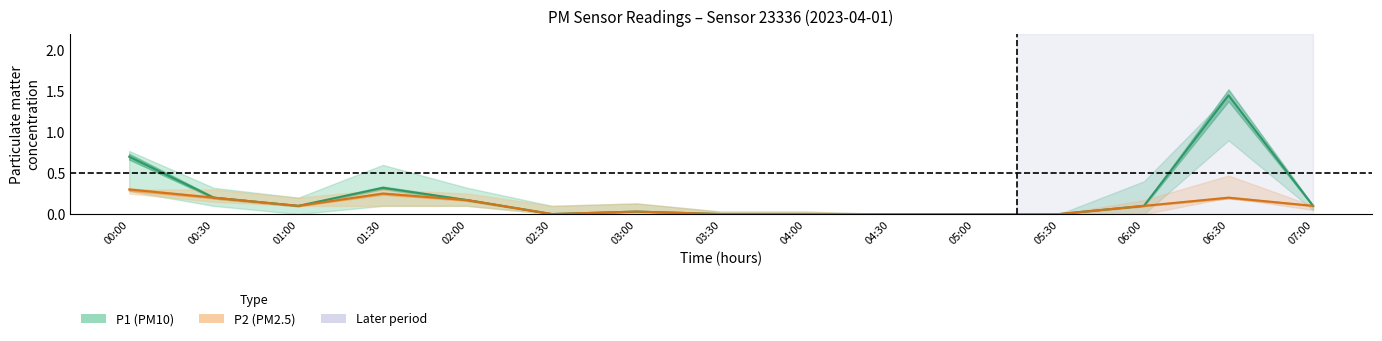

What is the value of the P2 mean point at the 13th from the left?

0.1